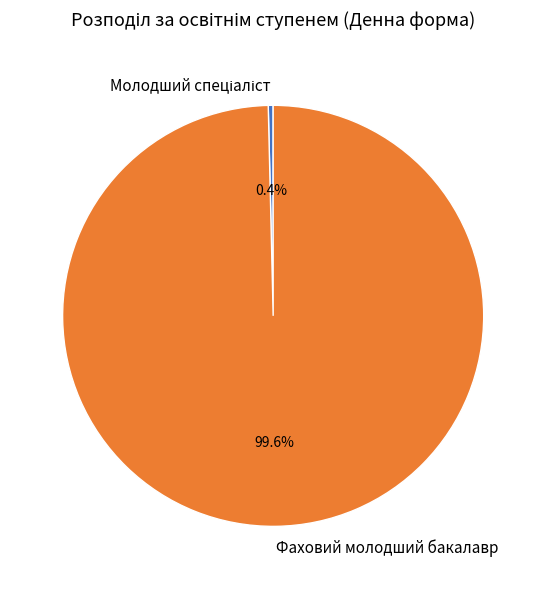

What percentage is NOT represented by Фаховий молодший бакалавр?

0.4%